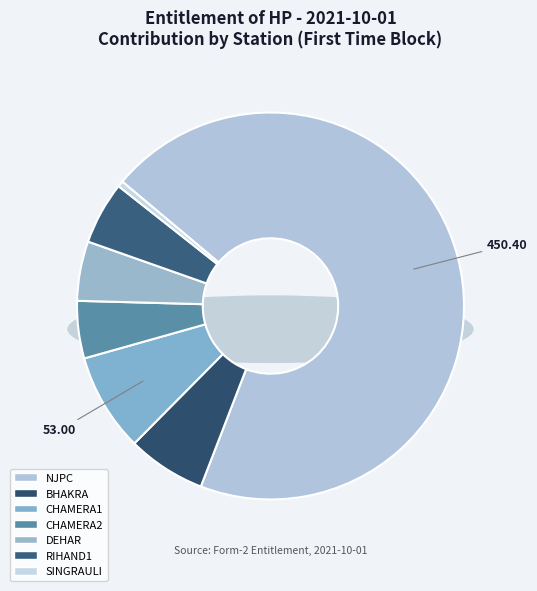

To the nearest percent, what percentage of the pie is RIHAND1?

5%